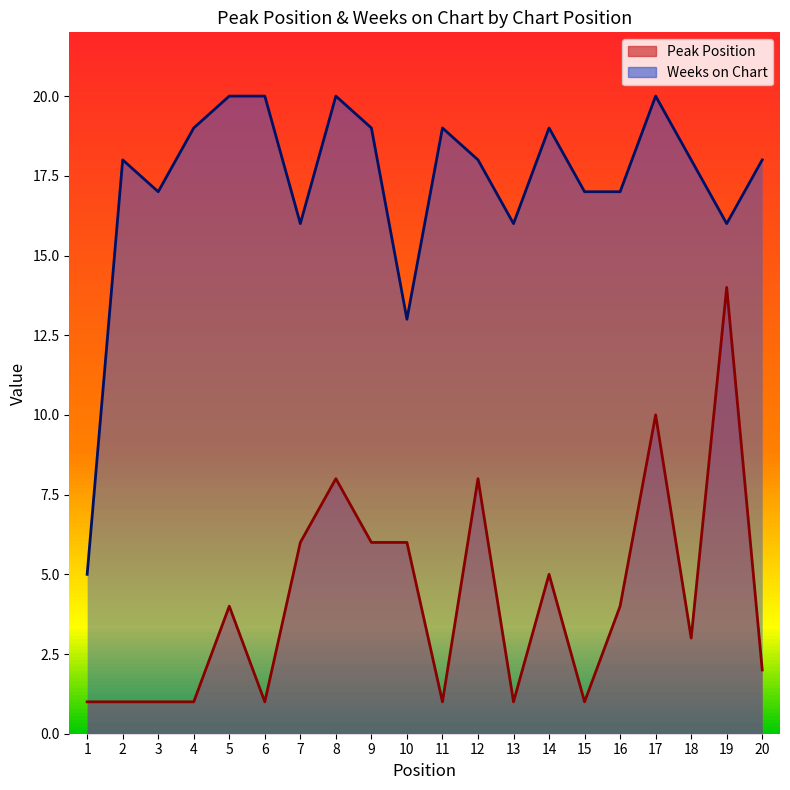

What is the value of the Peak Position point at the 6th from the left?

1